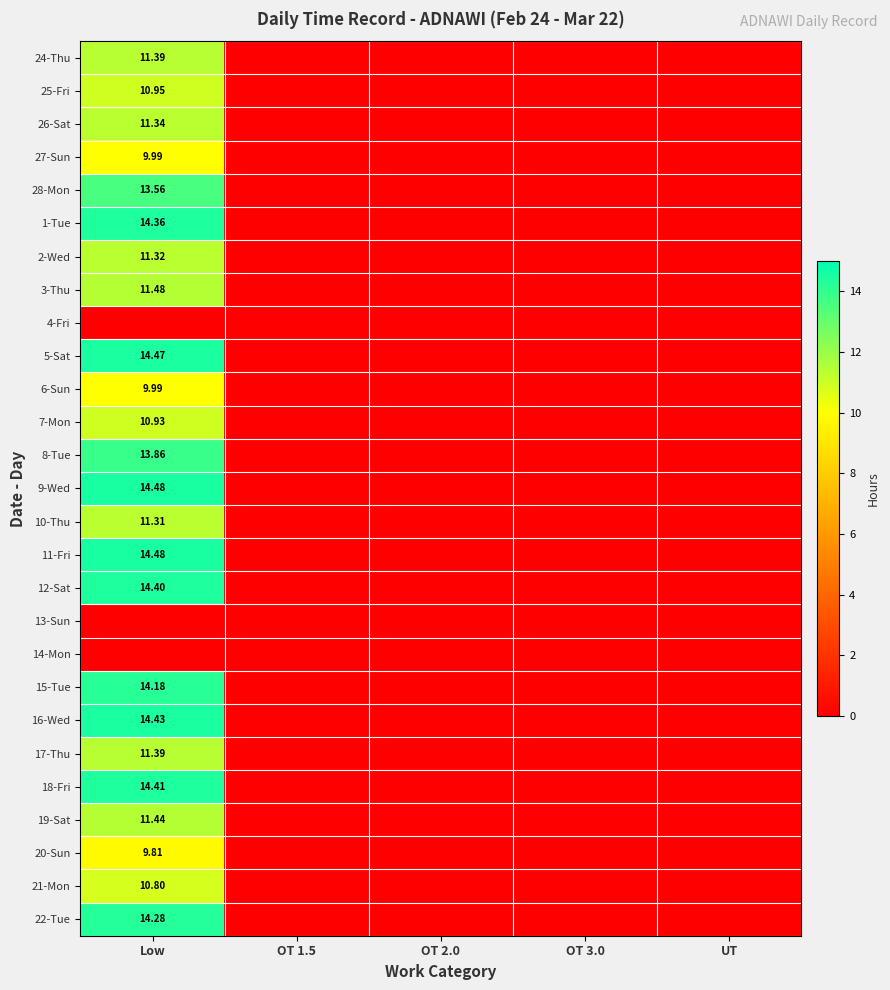

Rank the series at Low from lowest to highest value.

4-Fri, 13-Sun, 14-Mon, 20-Sun, 27-Sun, 6-Sun, 21-Mon, 7-Mon, 25-Fri, 10-Thu, 2-Wed, 26-Sat, 24-Thu, 17-Thu, 19-Sat, 3-Thu, 28-Mon, 8-Tue, 15-Tue, 22-Tue, 1-Tue, 12-Sat, 18-Fri, 16-Wed, 5-Sat, 9-Wed, 11-Fri